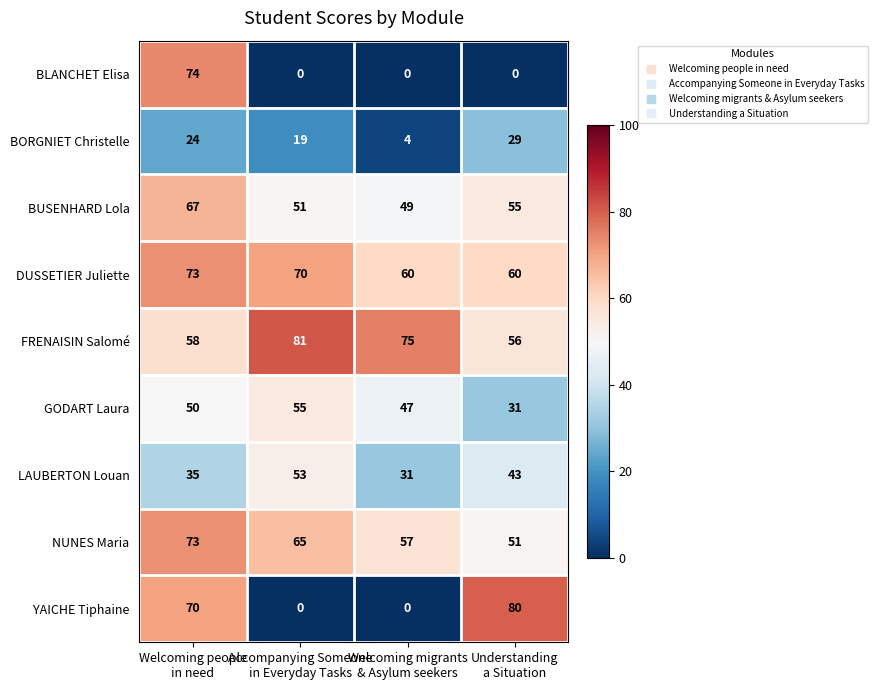

Count the DUSSETIER Juliette values in the range 60 to 73.

4